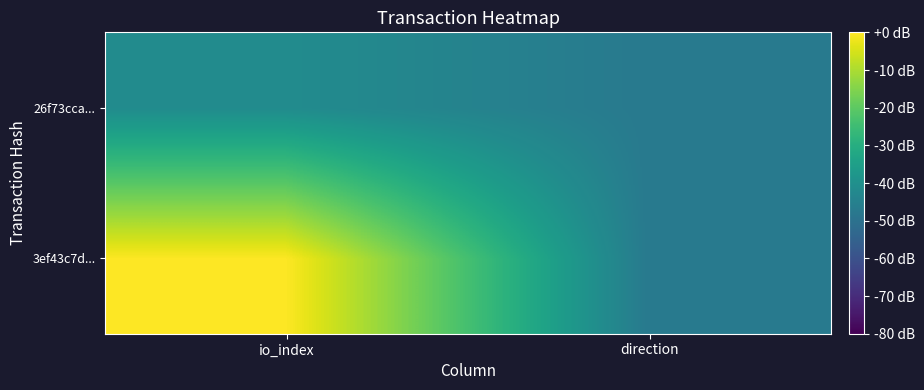

List the series in order of their peak value, highest first.

3ef43c7d..., 26f73cca...